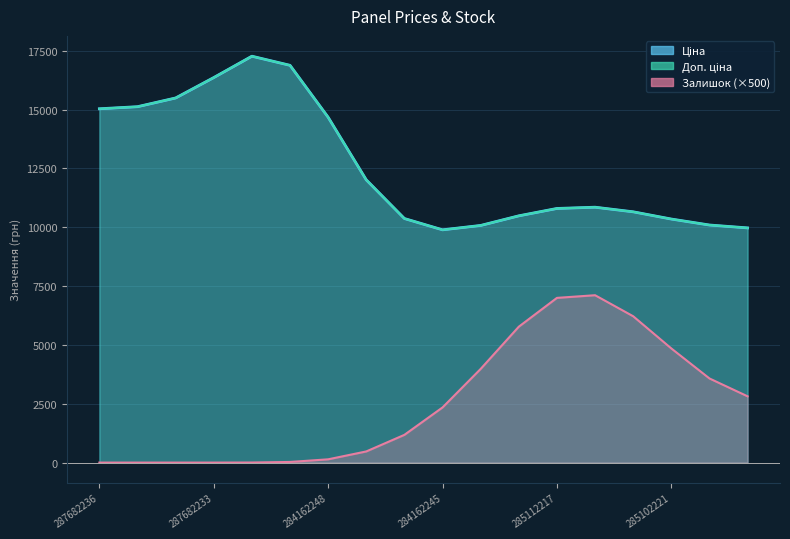

What is the total value across all series at 284162244?

18834.7